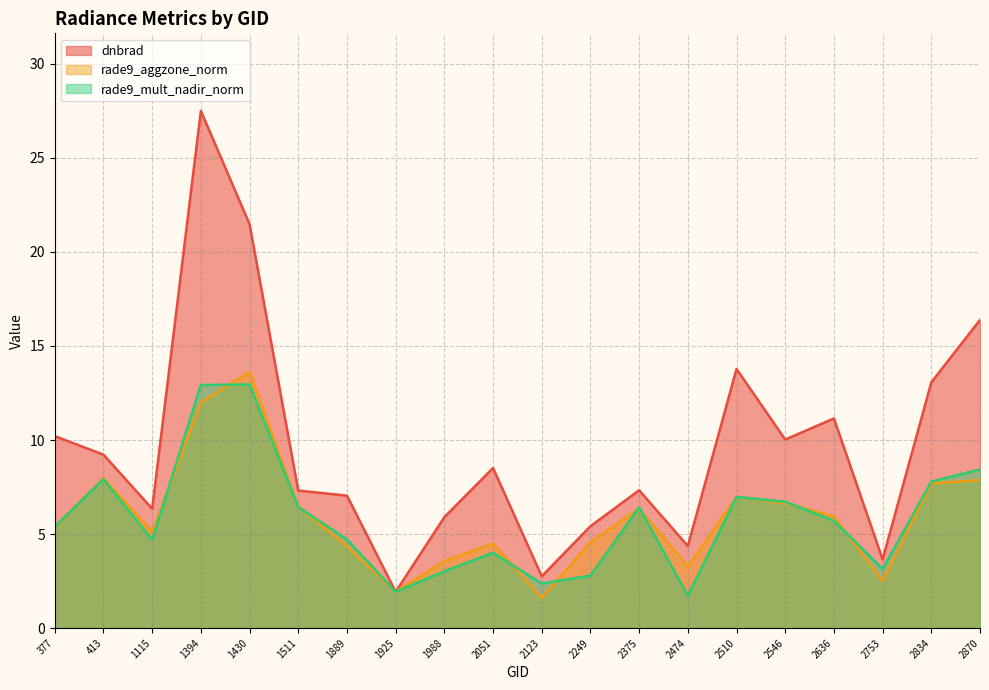

Which category has the highest value across all series?

1394